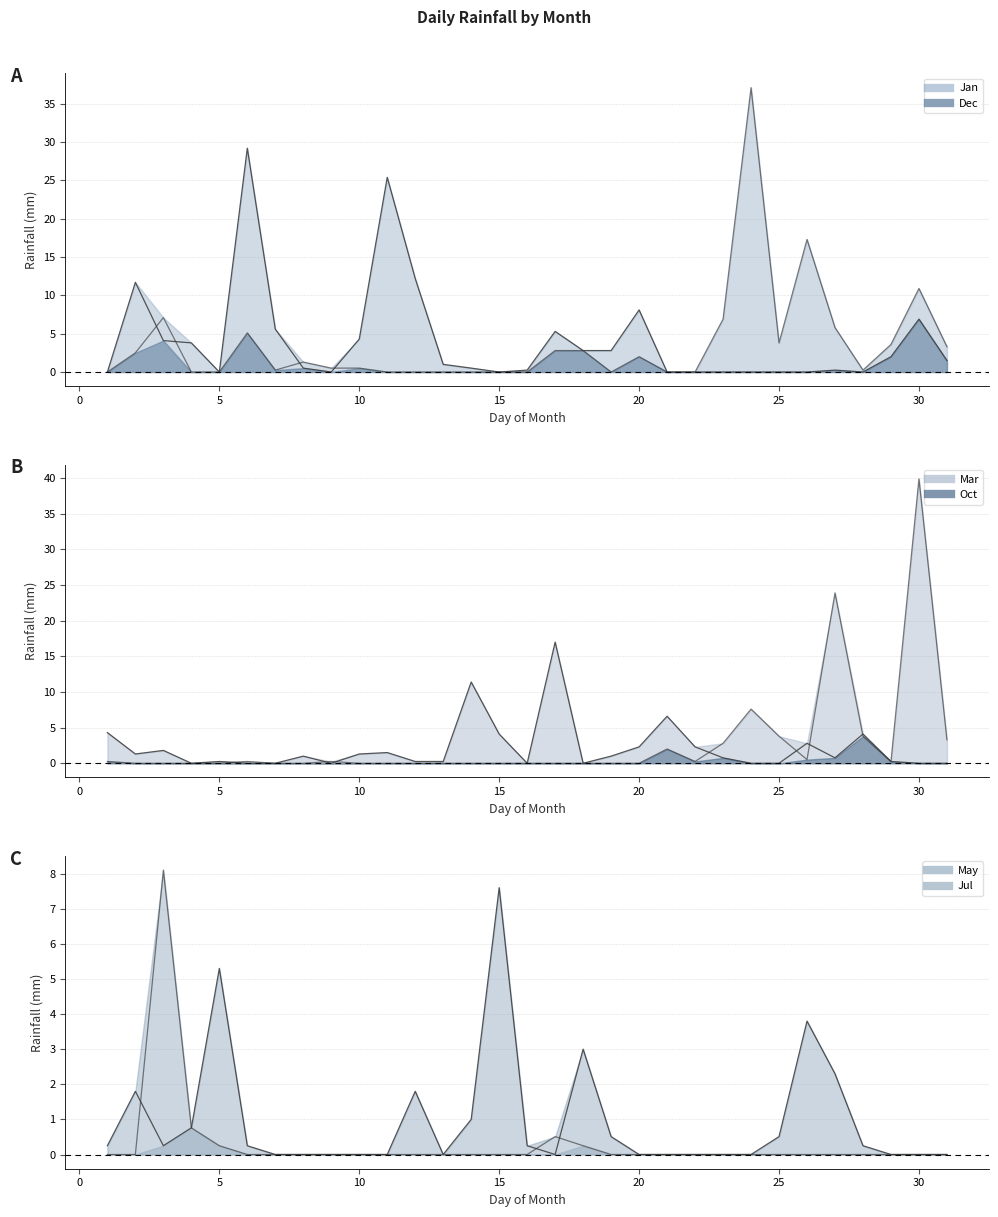

How many intersections are there between May and Oct?

2